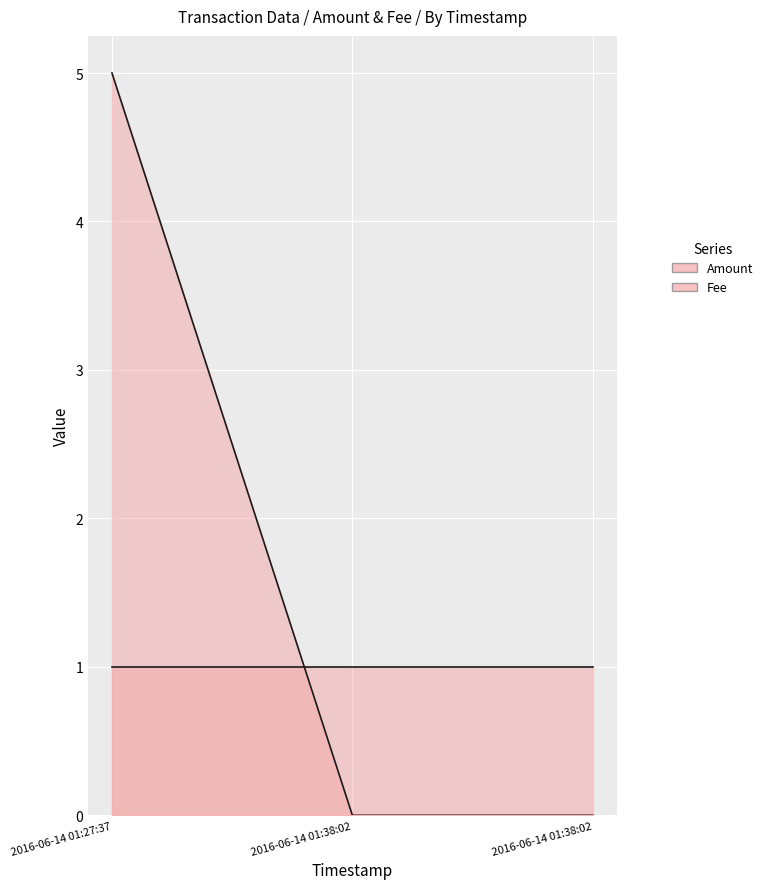

Does the chart display data point markers on the line(s)?

No